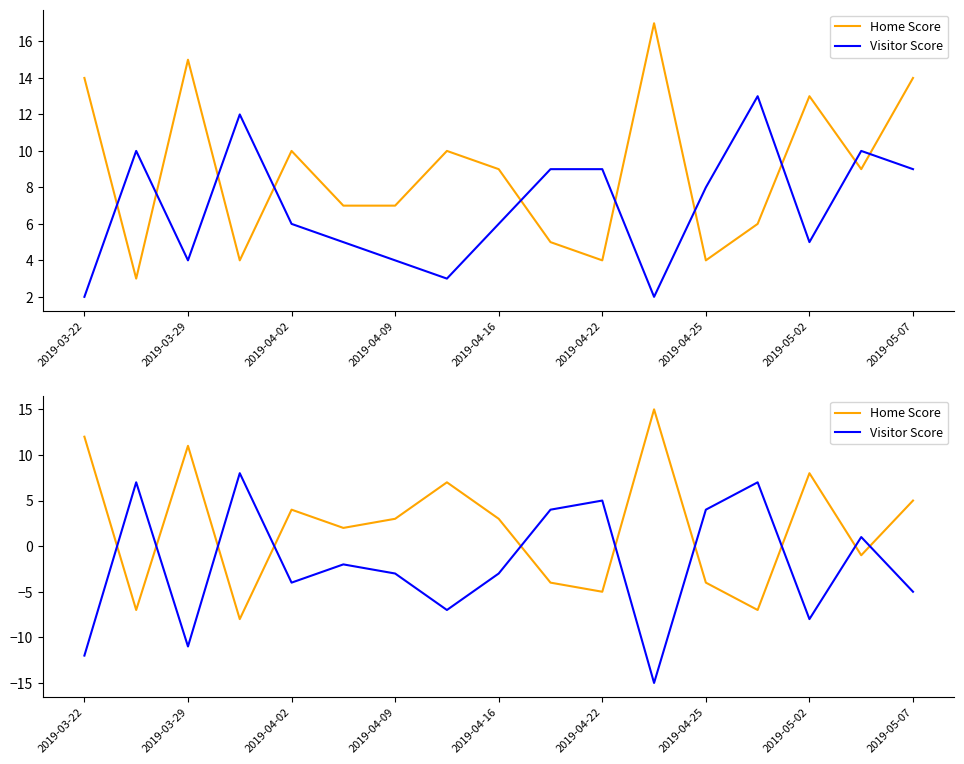

Reading left to right, transcribe all the data shown in this chart.

Home Score: 12	-7	11	-8	4	2	3	7	3	-4	-5	15	-4	-7	8	-1	5
Visitor Score: -12	7	-11	8	-4	-2	-3	-7	-3	4	5	-15	4	7	-8	1	-5